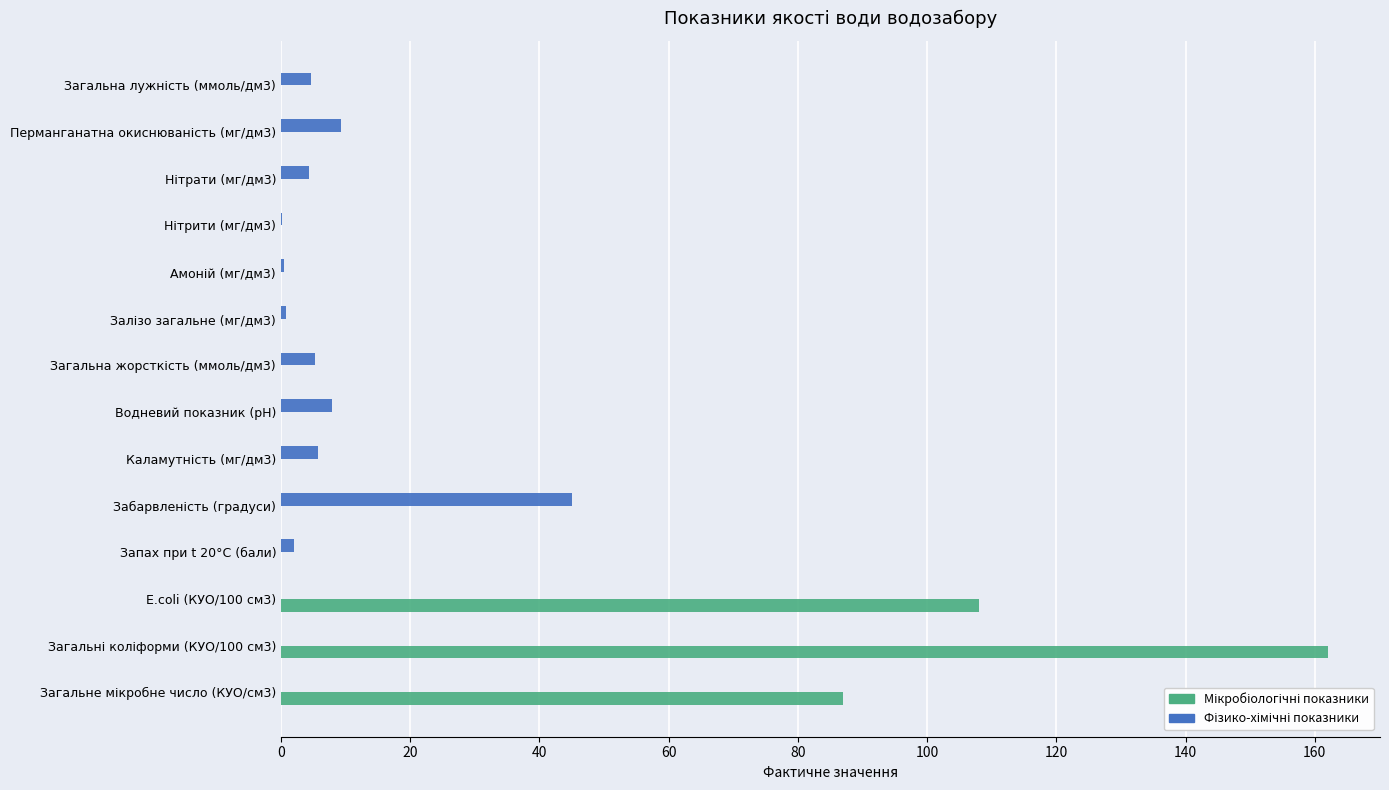

Rank the series by their average value, from lowest to highest.

Фізико-хімічні показники, Мікробіологічні показники